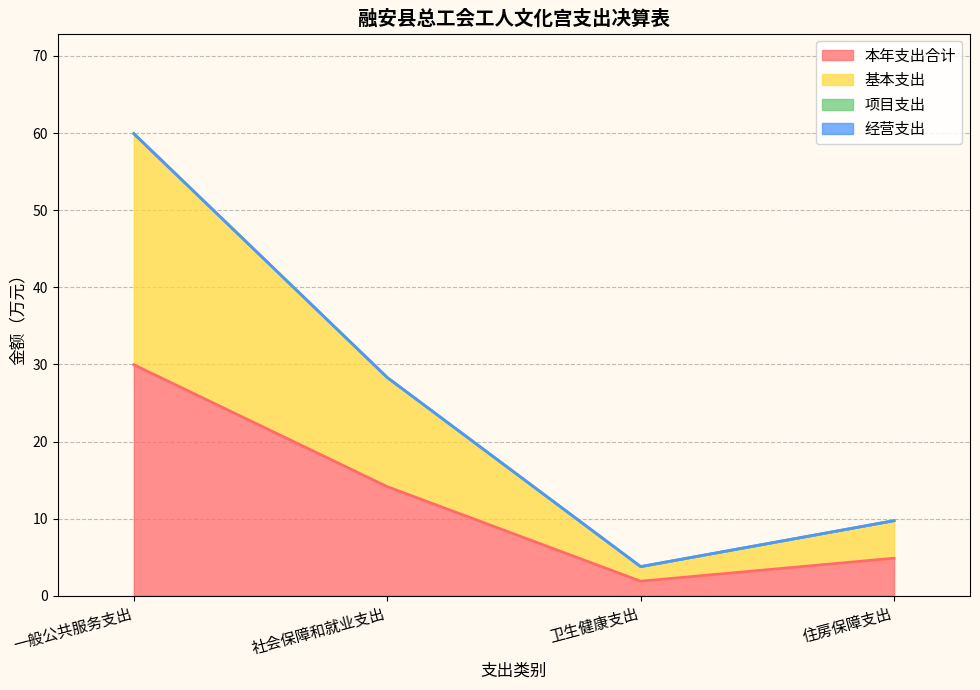

True or false: 基本支出 and 本年支出合计 intersect in this chart.

False